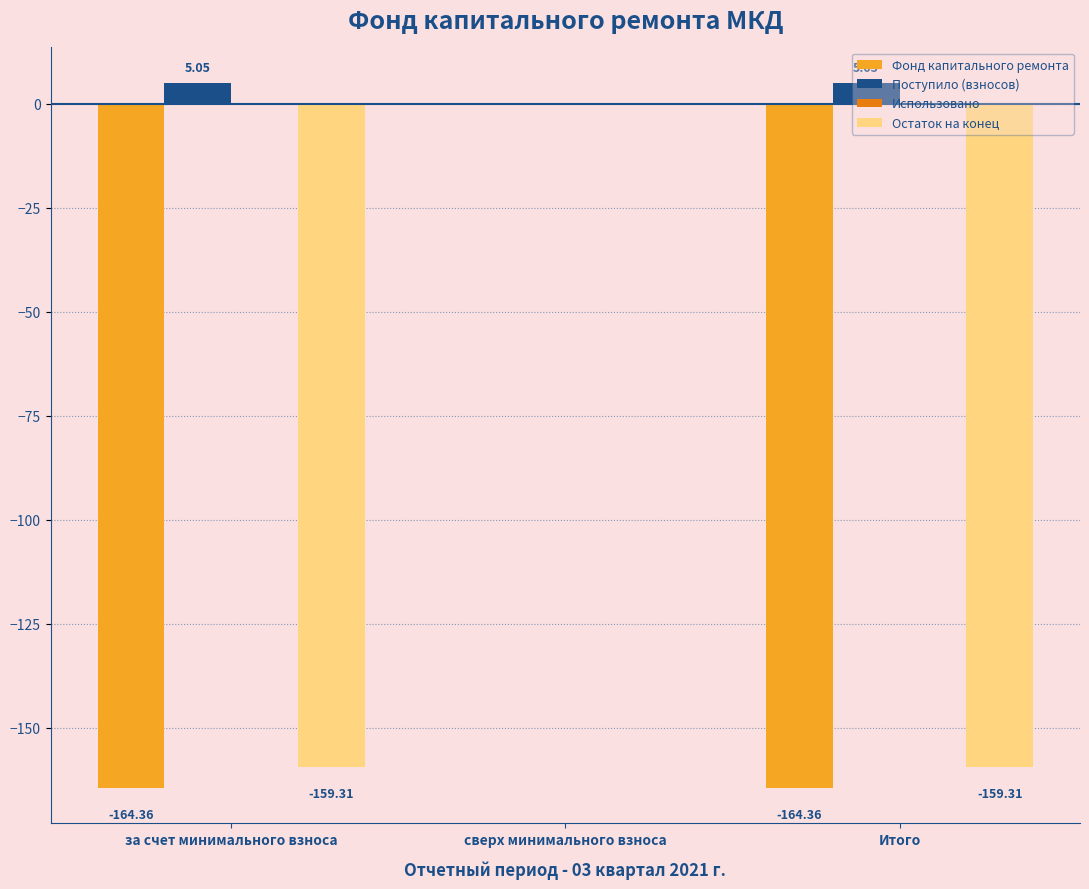

What is the sum of the Фонд капитального ремонта values at сверх минимального взноса and за счет минимального взноса?

-164.4